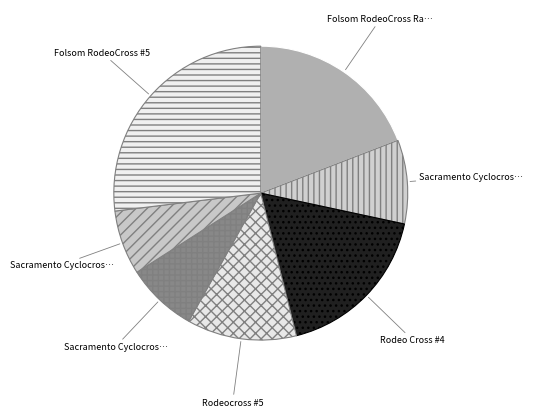

How many slices are in this pie chart?

7